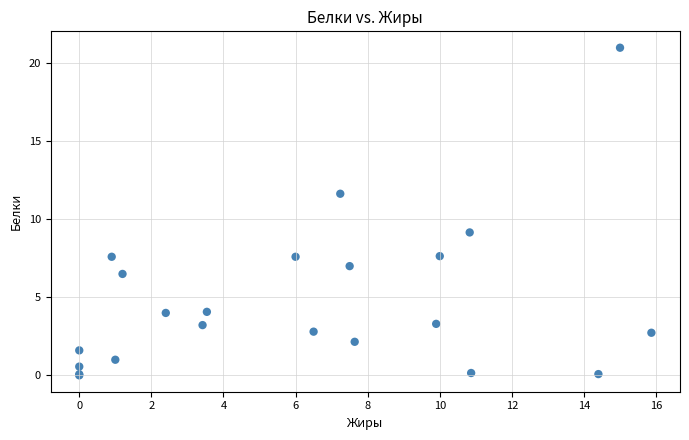

What Y value in the scatter plot is closest to 10?

9.2